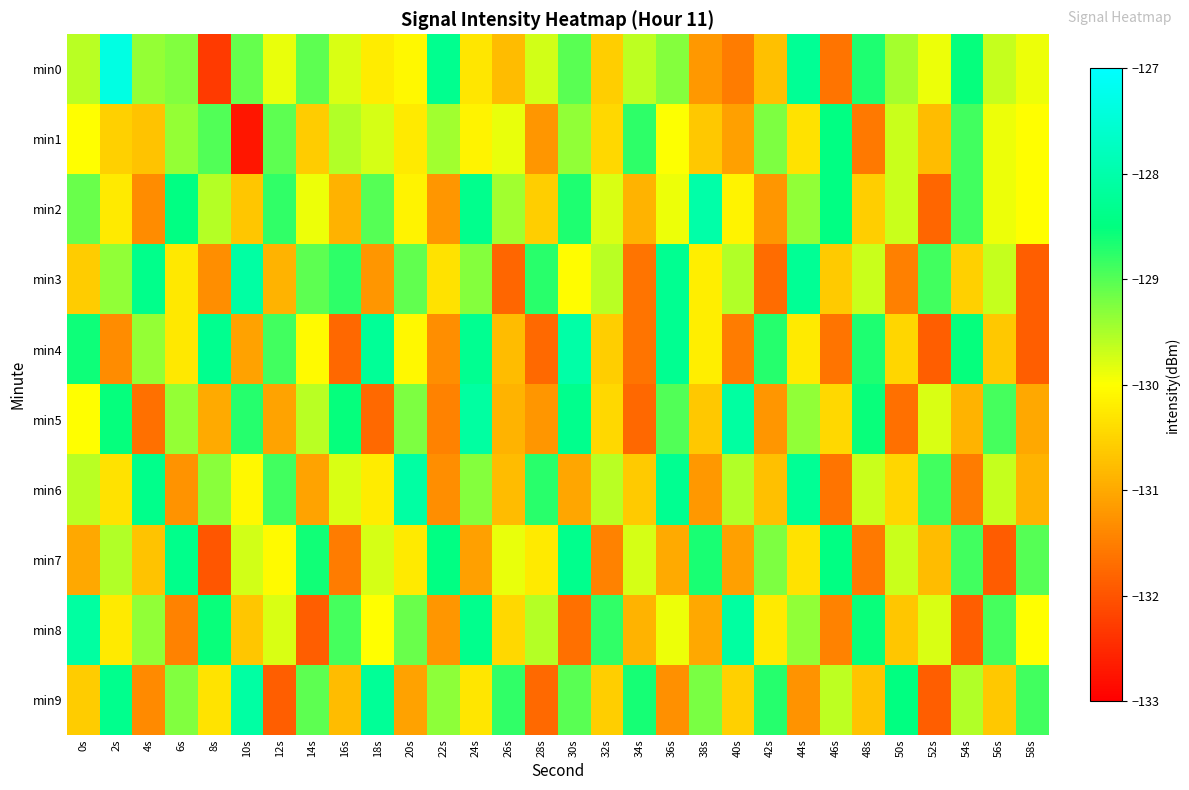

Between 16s and 18s, which series saw the biggest shift?

min4